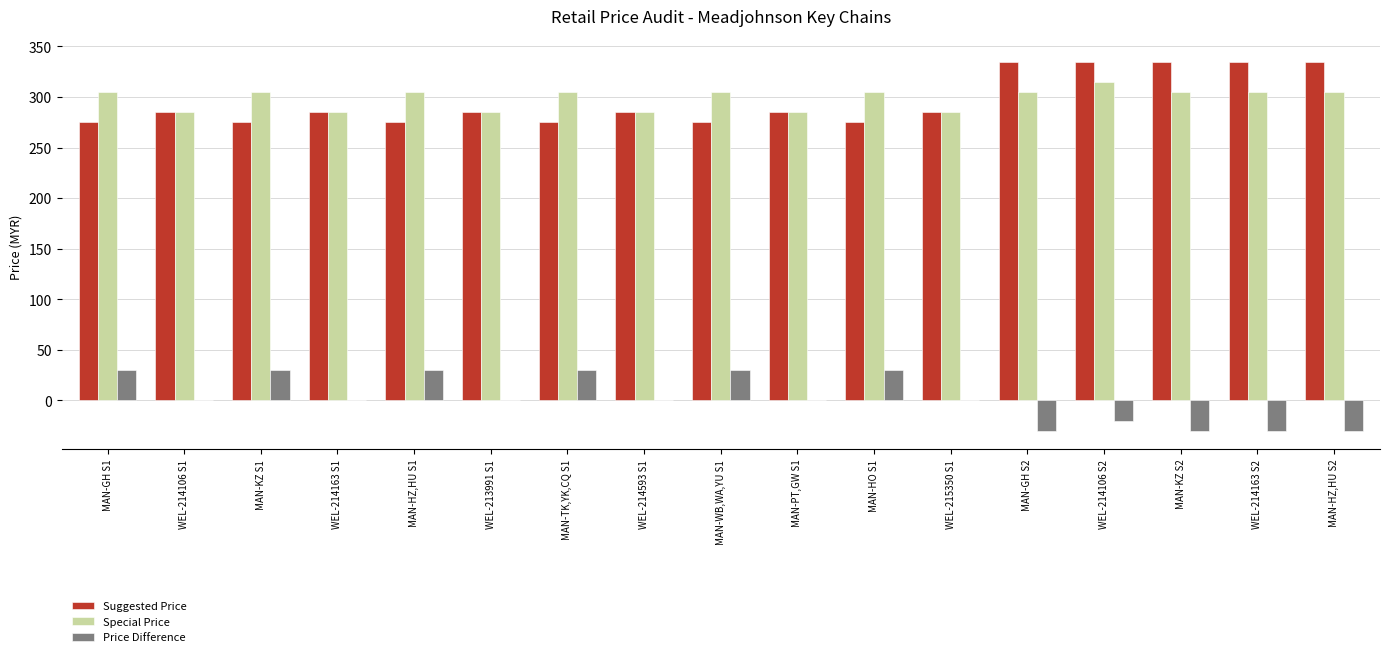

Is it true that Special Price equals 397 at WEL-214593 S1?

False